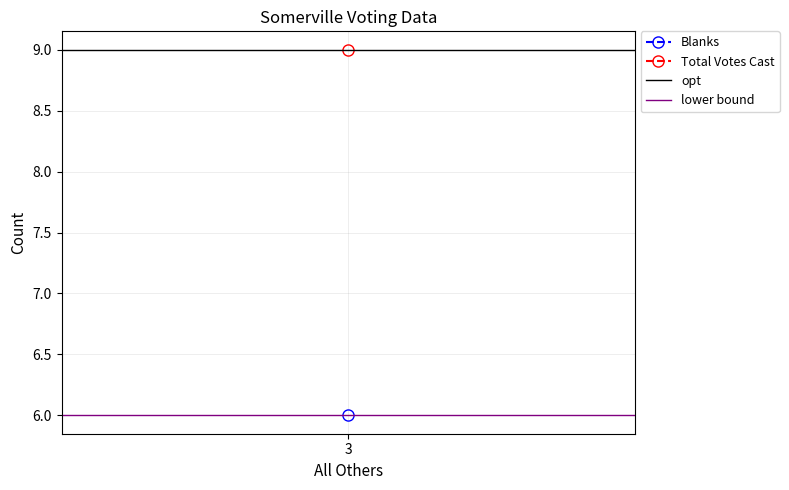

What is the value of the lower bound point at the 1st from the left?

6